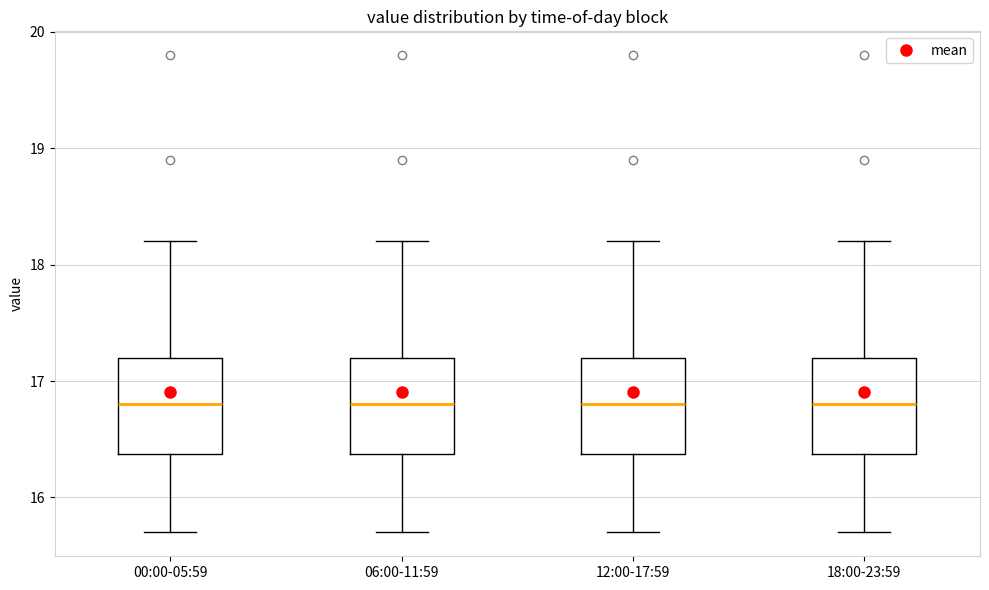

Where does the median line of the box for 18:00-23:59 sit on the y-axis? The values are not printed on the chart, so give them approximately, as read against the axis.

16.8